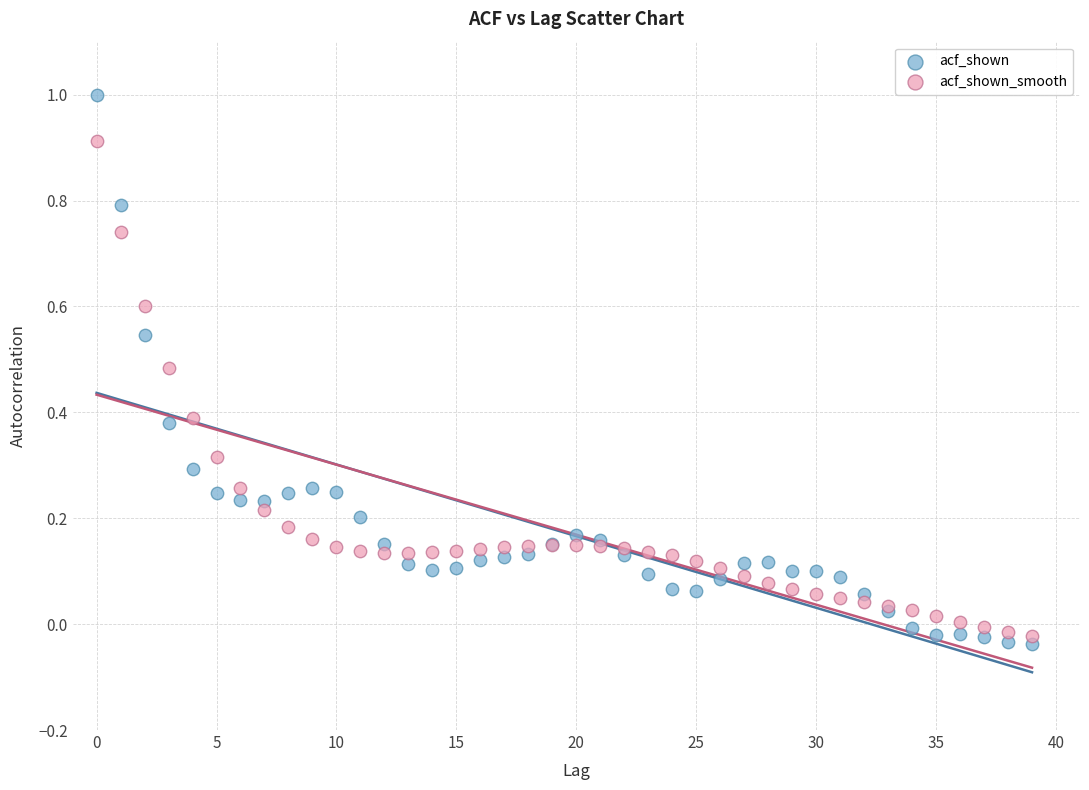

Which series reaches the minimum Y coordinate?

acf_shown